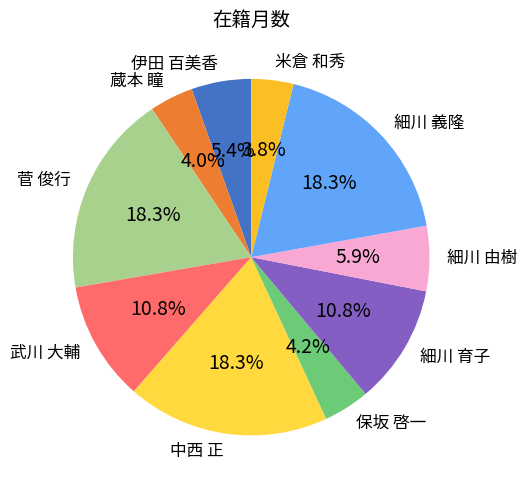

How many slices are in this pie chart?

10